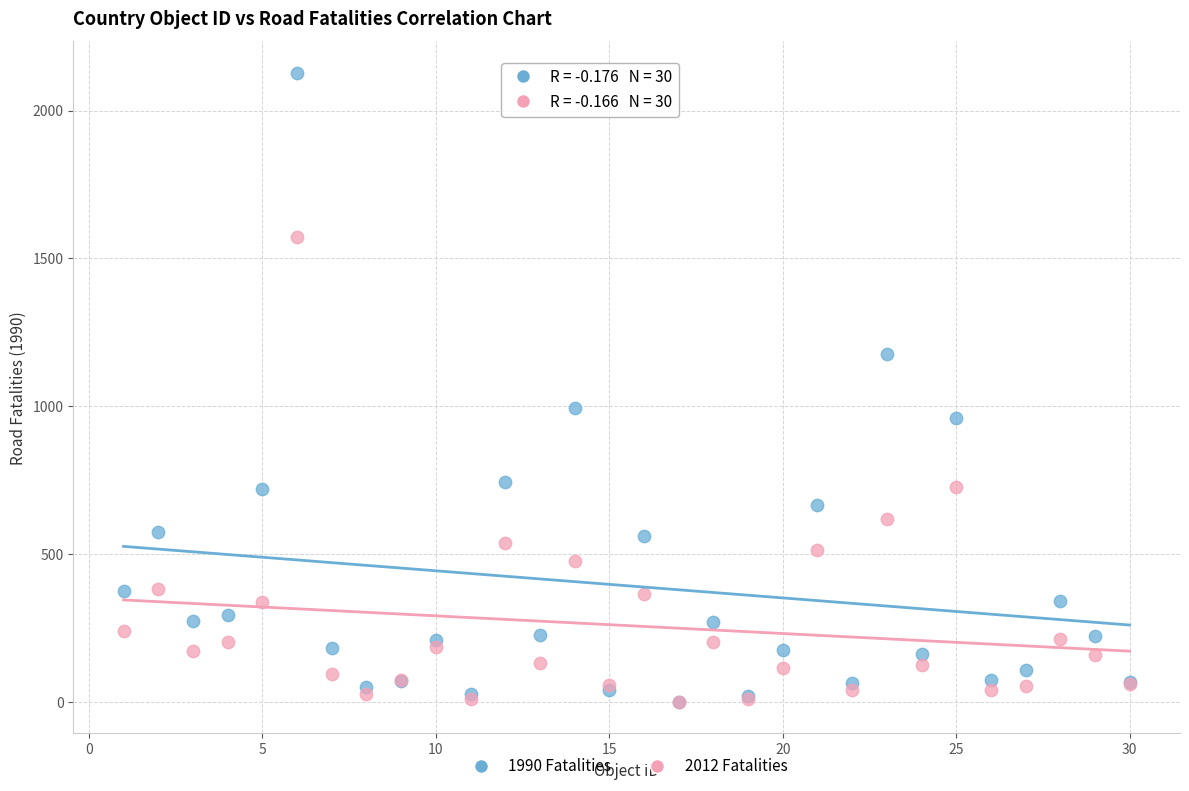

Which series has the largest Y range (max minus min)?

1990 Fatalities